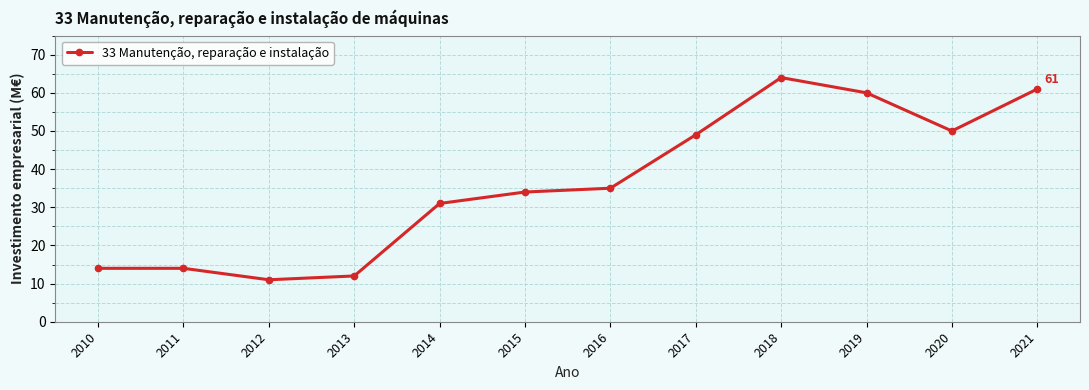

What is the sum of all values?

435